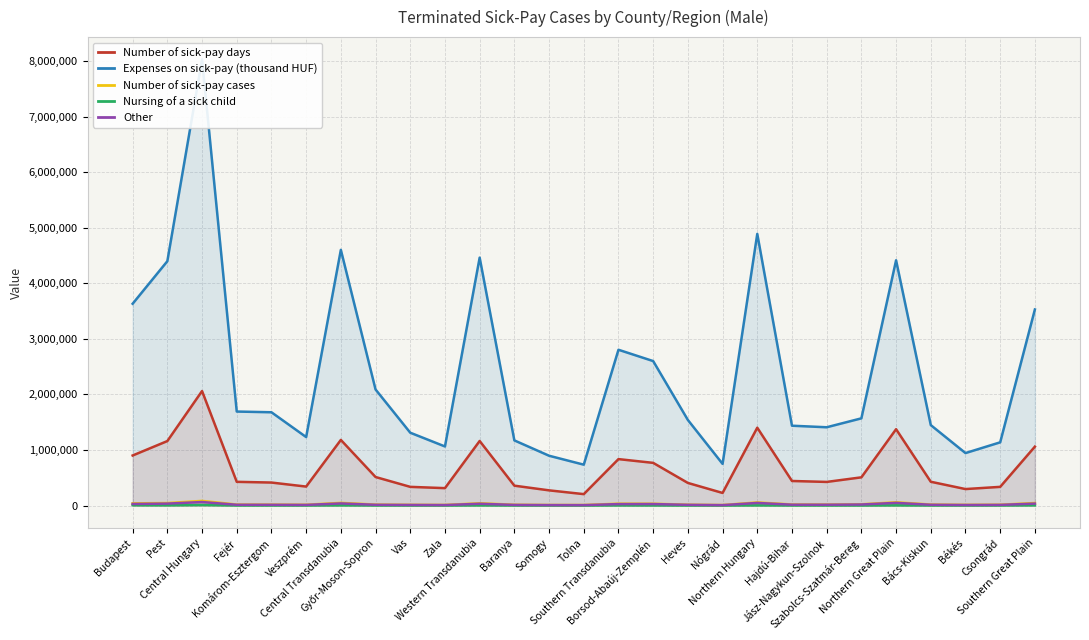

Reading right to left, list all the values displayed in this chart.

Number of sick-pay days: Southern Great Plain=1060397	Csongrád=336087	Békés=296335	Bács-Kiskun=427975	Northern Great Plain=1374323	Szabolcs-Szatmár-Bereg=507549	Jász-Nagykun-Szolnok=424894	Hajdú-Bihar=441880	Northern Hungary=1401339	Nógrád=226394	Heves=406679	Borsod-Abaúj-Zemplén=768266	Southern Transdanubia=835677	Tolna=205101	Somogy=273111	Baranya=357465	Western Transdanubia=1162317	Zala=313021	Vas=336036	Győr-Moson-Sopron=513260	Central Transdanubia=1181350	Veszprém=341078	Komárom-Esztergom=413655	Fejér=426617	Central Hungary=2061683	Pest=1160795	Budapest=900888
Expenses on sick-pay (thousand HUF): Southern Great Plain=3530730	Csongrád=1138011	Békés=944522	Bács-Kiskun=1448197	Northern Great Plain=4416543	Szabolcs-Szatmár-Bereg=1569907	Jász-Nagykun-Szolnok=1409376	Hajdú-Bihar=1437261	Northern Hungary=4891906	Nógrád=749853	Heves=1540669	Borsod-Abaúj-Zemplén=2601384	Southern Transdanubia=2805022	Tolna=735676	Somogy=896527	Baranya=1172819	Western Transdanubia=4464412	Zala=1063543	Vas=1311238	Győr-Moson-Sopron=2089631	Central Transdanubia=4604473	Veszprém=1232782	Komárom-Esztergom=1679319	Fejér=1692373	Central Hungary=8034014	Pest=4400190	Budapest=3633824
Number of sick-pay cases: Southern Great Plain=44898	Csongrád=14975	Békés=12372	Bács-Kiskun=17551	Northern Great Plain=58470	Szabolcs-Szatmár-Bereg=22163	Jász-Nagykun-Szolnok=17675	Hajdú-Bihar=18632	Northern Hungary=56051	Nógrád=8768	Heves=15082	Borsod-Abaúj-Zemplén=32201	Southern Transdanubia=33203	Tolna=9311	Somogy=9755	Baranya=14137	Western Transdanubia=40626	Zala=10704	Vas=12814	Győr-Moson-Sopron=17108	Central Transdanubia=47907	Veszprém=14223	Komárom-Esztergom=16191	Fejér=17493	Central Hungary=83481	Pest=44550	Budapest=38931
Nursing of a sick child: Southern Great Plain=4044	Csongrád=1499	Békés=1203	Bács-Kiskun=1342	Northern Great Plain=3607	Szabolcs-Szatmár-Bereg=1100	Jász-Nagykun-Szolnok=1156	Hajdú-Bihar=1351	Northern Hungary=3230	Nógrád=497	Heves=859	Borsod-Abaúj-Zemplén=1874	Southern Transdanubia=2582	Tolna=806	Somogy=673	Baranya=1103	Western Transdanubia=2829	Zala=694	Vas=769	Győr-Moson-Sopron=1366	Central Transdanubia=3773	Veszprém=1204	Komárom-Esztergom=1222	Fejér=1347	Central Hungary=10509	Pest=4484	Budapest=6025
Other: Southern Great Plain=34736	Csongrád=11672	Békés=9529	Bács-Kiskun=13535	Northern Great Plain=47917	Szabolcs-Szatmár-Bereg=18478	Jász-Nagykun-Szolnok=14524	Hajdú-Bihar=14915	Northern Hungary=46580	Nógrád=7134	Heves=12661	Borsod-Abaúj-Zemplén=26785	Southern Transdanubia=25999	Tolna=7187	Somogy=7685	Baranya=11127	Western Transdanubia=32217	Zala=8552	Vas=10388	Győr-Moson-Sopron=13277	Central Transdanubia=37720	Veszprém=11164	Komárom-Esztergom=12900	Fejér=13656	Central Hungary=62732	Pest=34444	Budapest=28288